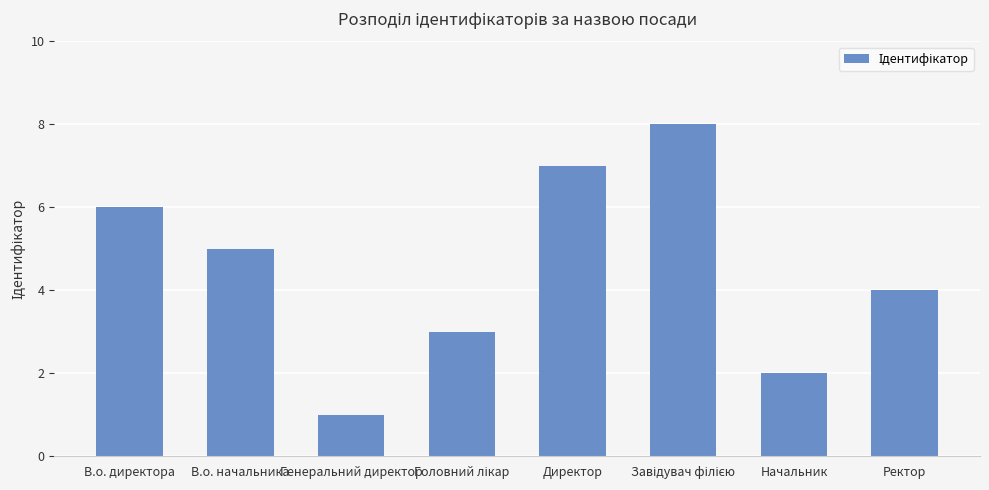

Between Директор and В.о. начальника, which is larger?

Директор